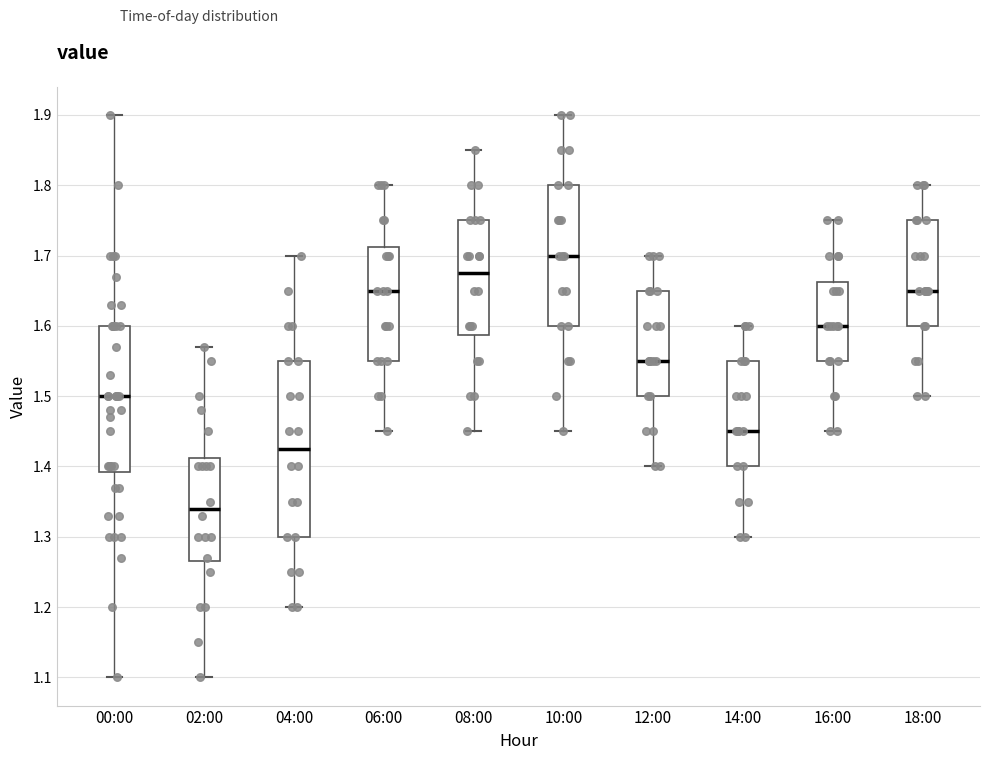

Reading left to right, transcribe this box plot: for each box, give where its median line is, the range the box spans, and where its two whiskers end, as read against the y-axis. The values are not printed on the chart, so give them approximately, as read against the axis.

00:00: median 1.50, box 1.39 to 1.60, whiskers 1.10 to 1.90
02:00: median 1.34, box 1.27 to 1.41, whiskers 1.10 to 1.57
04:00: median 1.43, box 1.30 to 1.55, whiskers 1.20 to 1.70
06:00: median 1.65, box 1.55 to 1.71, whiskers 1.45 to 1.80
08:00: median 1.68, box 1.59 to 1.75, whiskers 1.45 to 1.85
10:00: median 1.70, box 1.60 to 1.80, whiskers 1.45 to 1.90
12:00: median 1.55, box 1.50 to 1.65, whiskers 1.40 to 1.70
14:00: median 1.45, box 1.40 to 1.55, whiskers 1.30 to 1.60
16:00: median 1.60, box 1.55 to 1.66, whiskers 1.45 to 1.75
18:00: median 1.65, box 1.60 to 1.75, whiskers 1.50 to 1.80